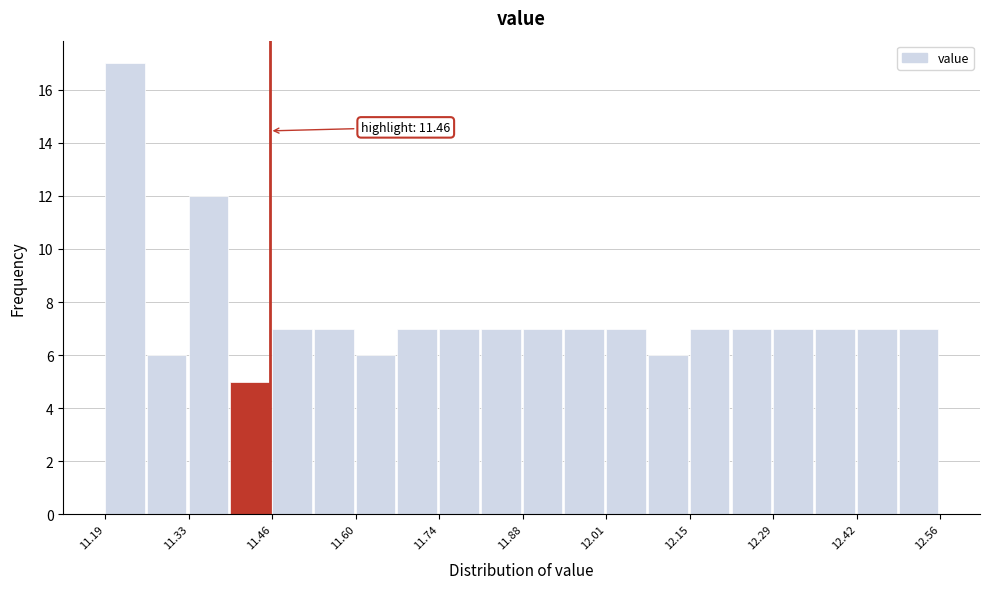

Read against the x-axis, roughly where is the centre of the tallest bar?

11.22